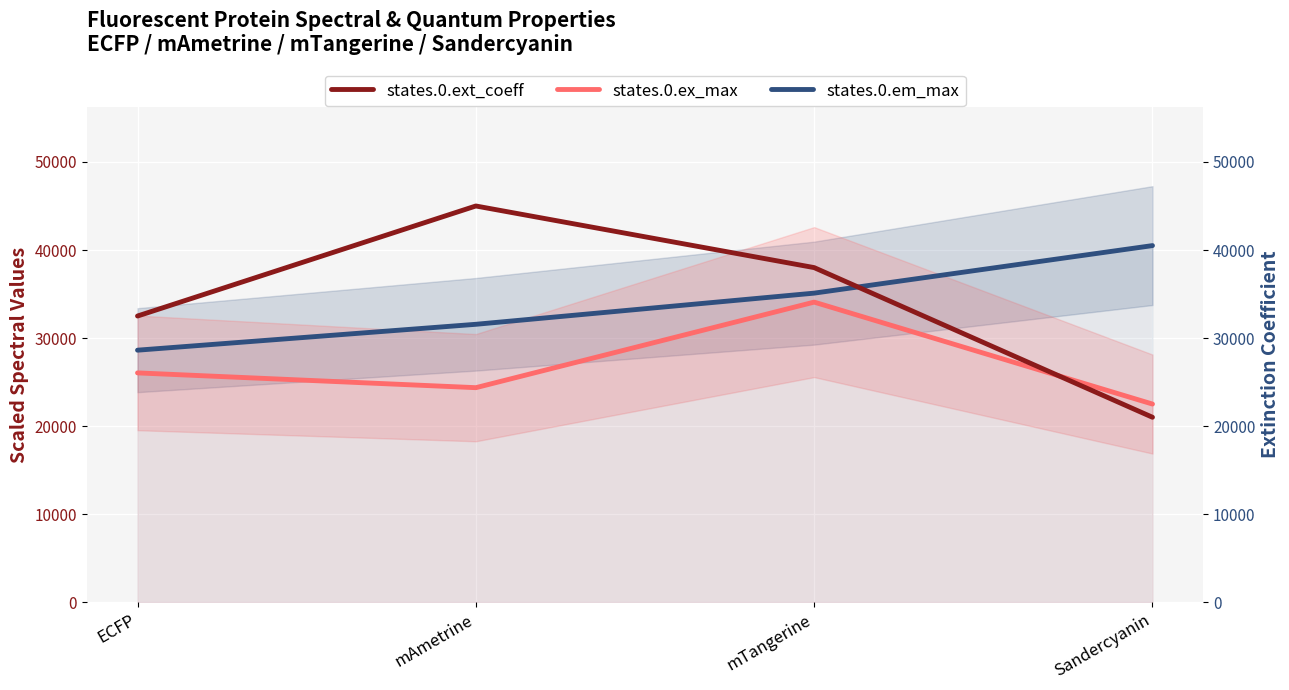

Reading left to right, extract all data points from this chart.

states.0.em_max: ECFP=28620	mAmetrine=31560	mTangerine=35100	Sandercyanin=40500
states.0.ex_max: ECFP=26040	mAmetrine=24360	mTangerine=34080	Sandercyanin=22500
states.0.ext_coeff: ECFP=32500	mAmetrine=45000	mTangerine=38000	Sandercyanin=21000